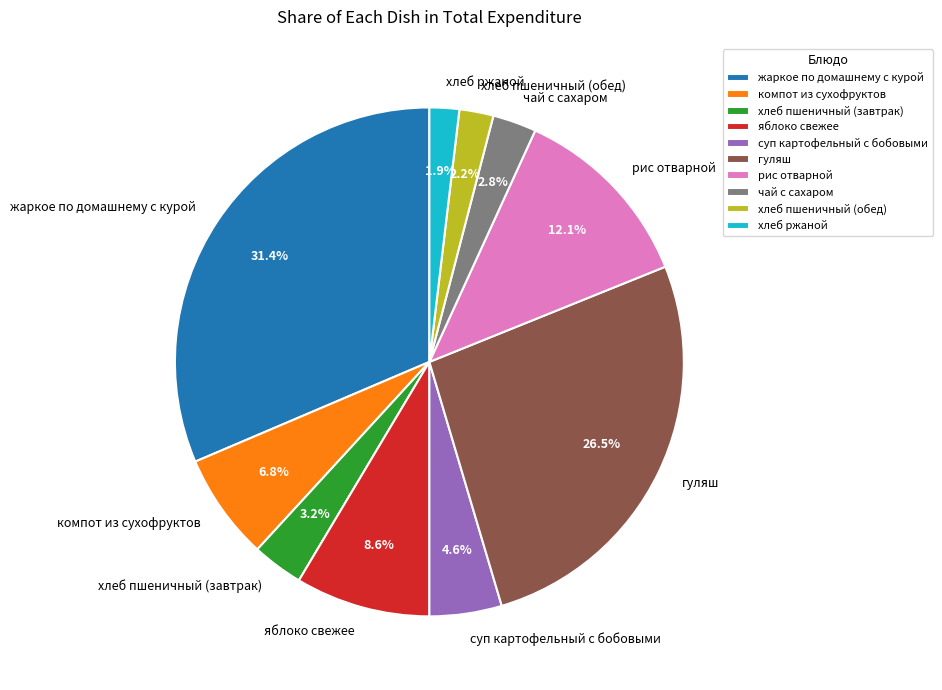

Is there any slice that represents more than half of the pie?

No